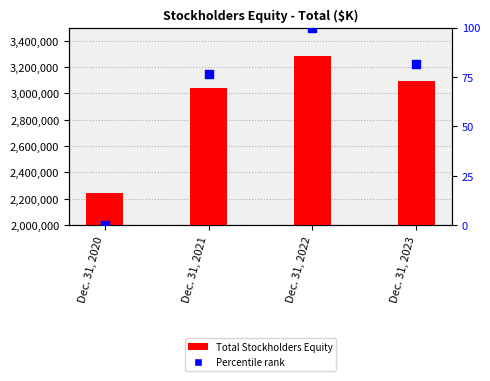

Is the value of Percentile rank at Dec. 31, 2021 greater than the value of Total Stockholders Equity at Dec. 31, 2020?

No